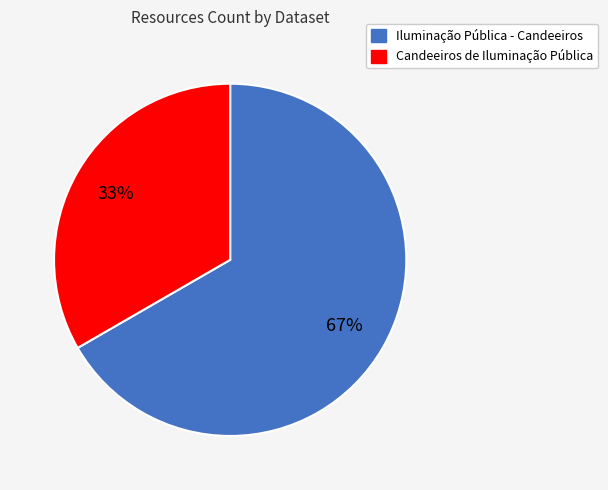

What is the ratio of the value at Candeeiros de Iluminação Pública to the value at Iluminação Pública - Candeeiros?

0.5